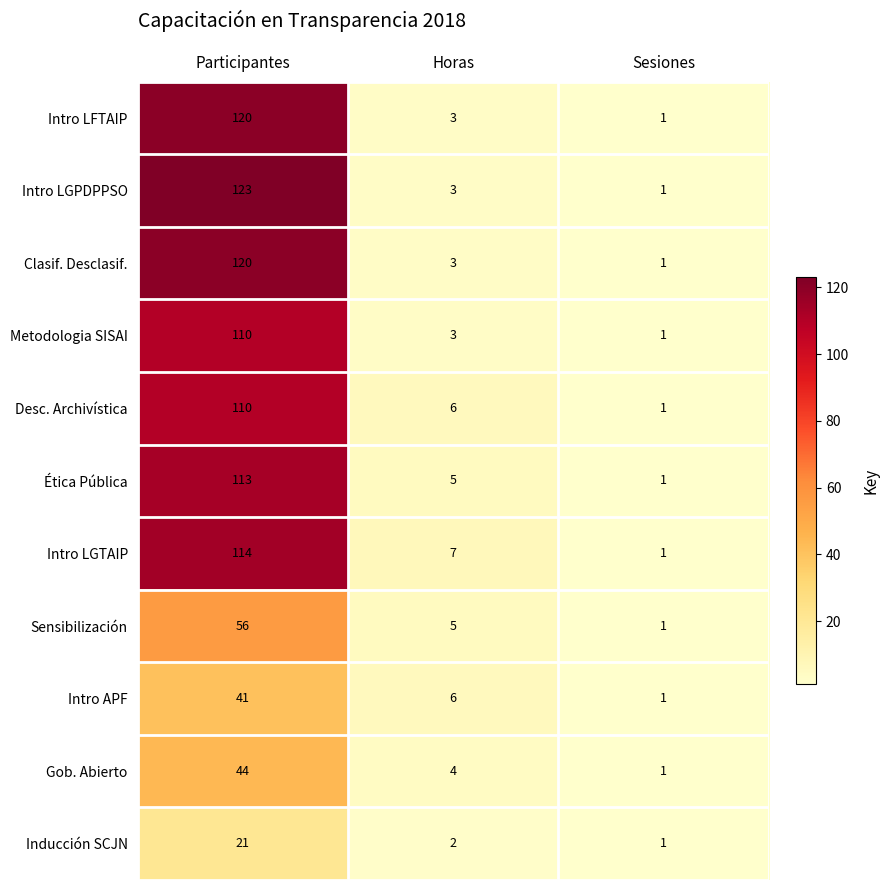

Where is Clasif. Desclasif. nearest to the value 60?

Horas